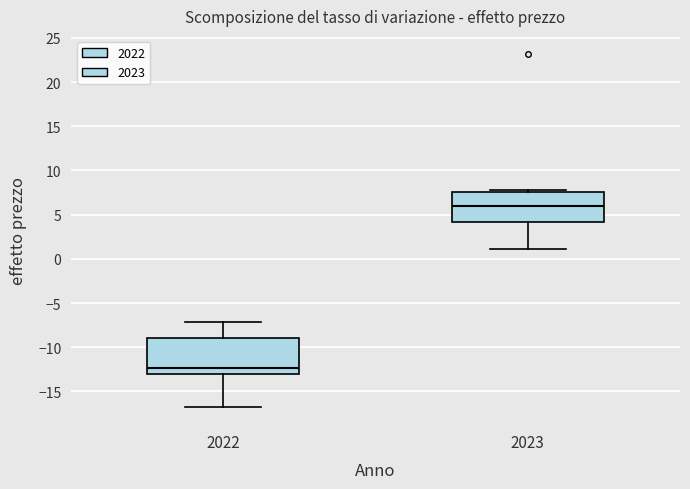

Reading left to right, read every box against the y-axis: the position of its median line, the range the box covers, and the ends of its whiskers. The values are not printed on the chart, so give them approximately, as read against the axis.

2022: median -12.5, box -13.0 to -9.0, whiskers -16.5 to -7.0
2023: median 6.0, box 4.0 to 7.5, whiskers 1.0 to 8.0